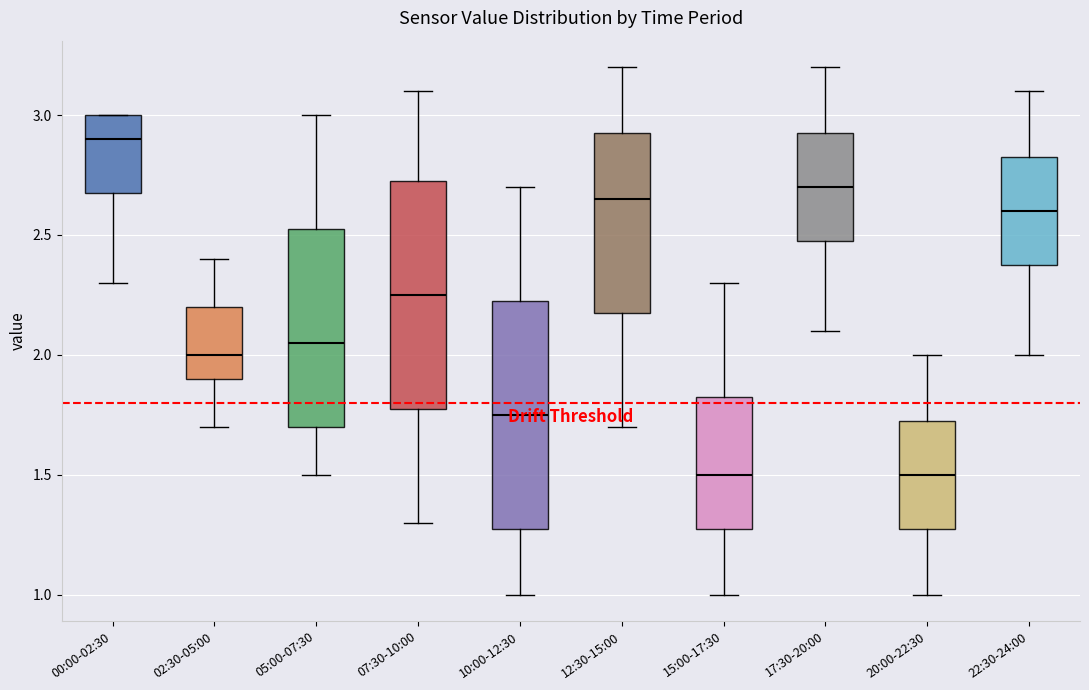

Which box has the highest median line?

00:00-02:30